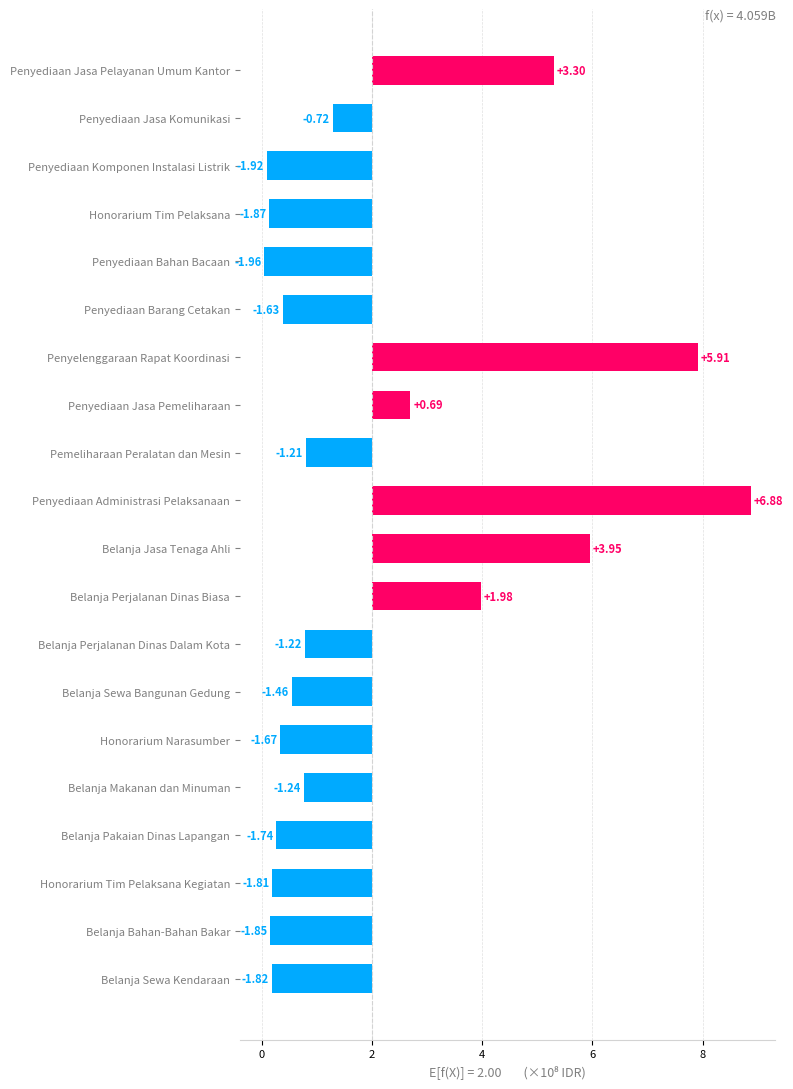

What is the label of the 4th bar from the right?

Belanja Pakaian Dinas Lapangan